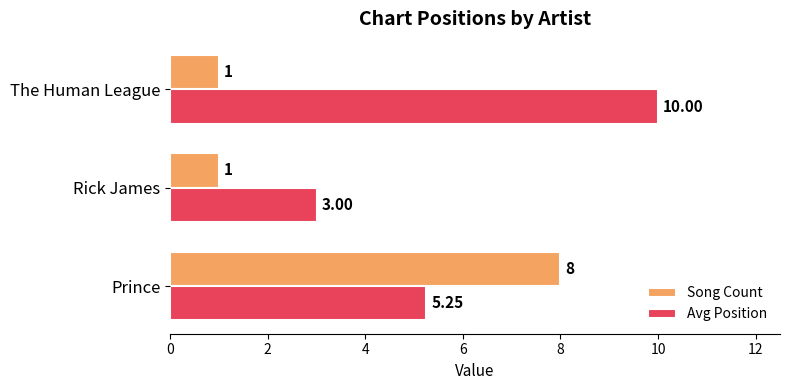

What is the spread (max minus min) of values at The Human League?

9.0